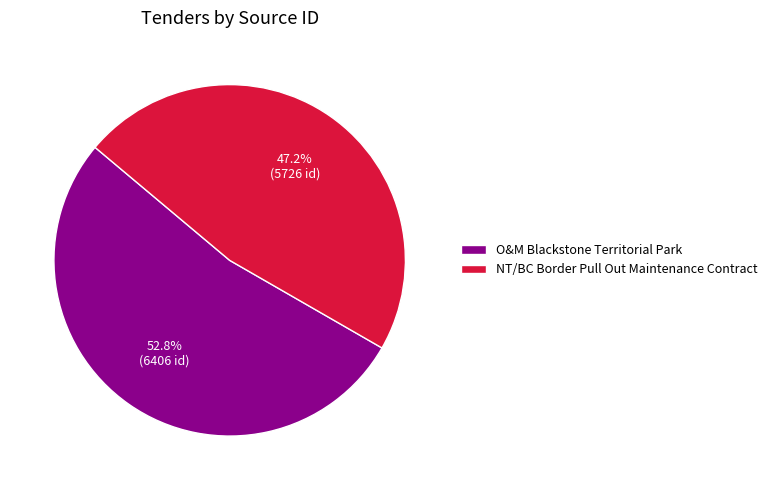

Between NT/BC Border Pull Out Maintenance Contract and O&M Blackstone Territorial Park, which is larger?

O&M Blackstone Territorial Park